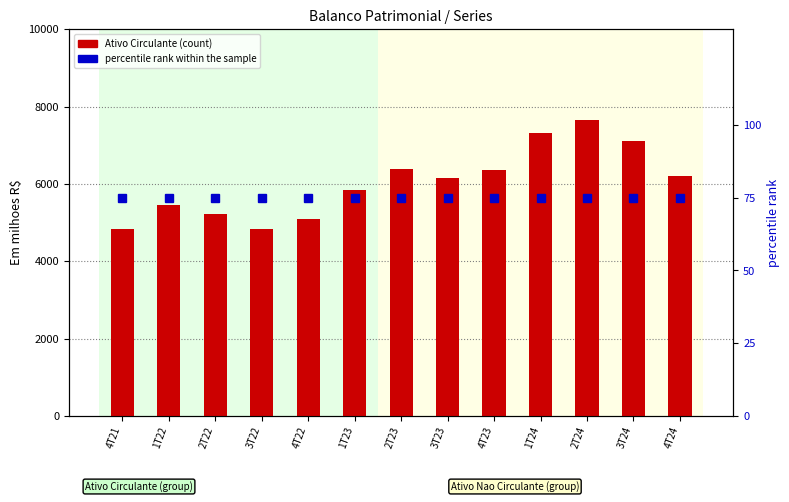

Reading left to right, transcribe all the data shown in this chart.

Ativo Circulante: 4829.1	5453.0	5218.2	4839.1	5087.1	5848.3	6392.9	6158.5	6350.7	7304.4	7645.7	7114.6	6210.4
percentile rank within the sample: 75.0	75.0	75.0	75.0	75.0	75.0	75.0	75.0	75.0	75.0	75.0	75.0	75.0